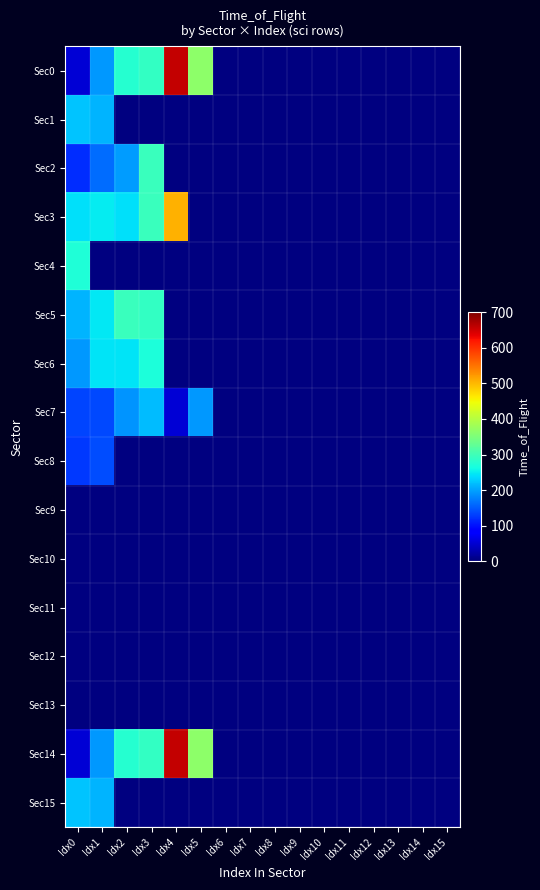

What is the minimum value shown in the chart?

52.0